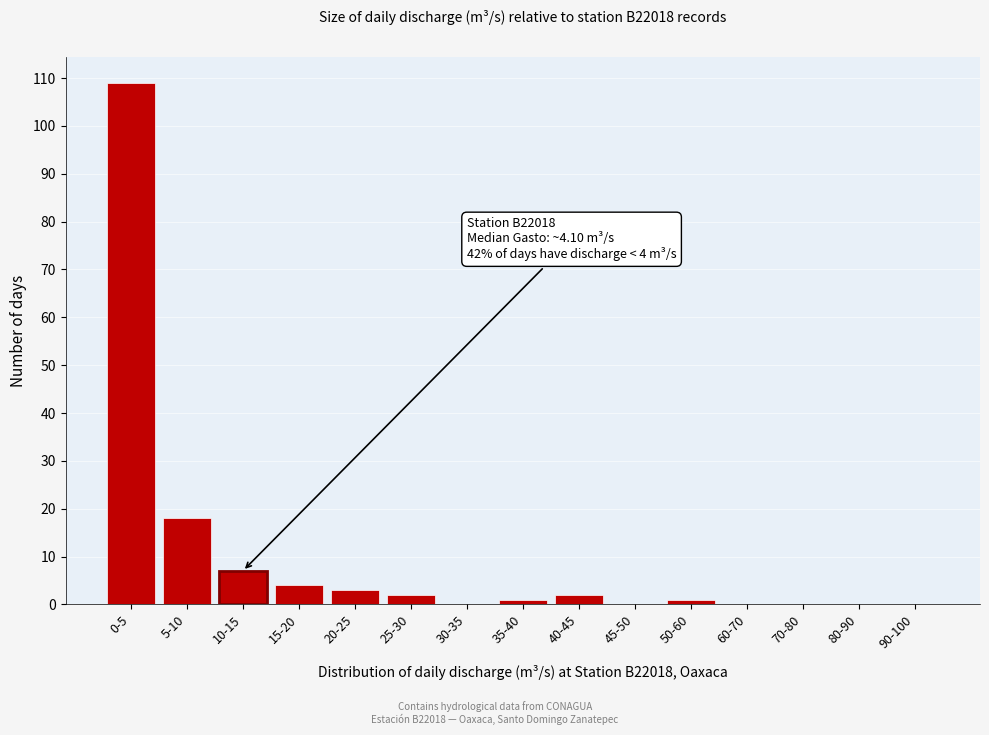

Reading right to left, list all the values displayed in this chart.

90-100=0	80-90=0	70-80=0	60-70=0	50-60=1	45-50=0	40-45=2	35-40=1	30-35=0	25-30=2	20-25=3	15-20=4	10-15=7	5-10=18	0-5=109